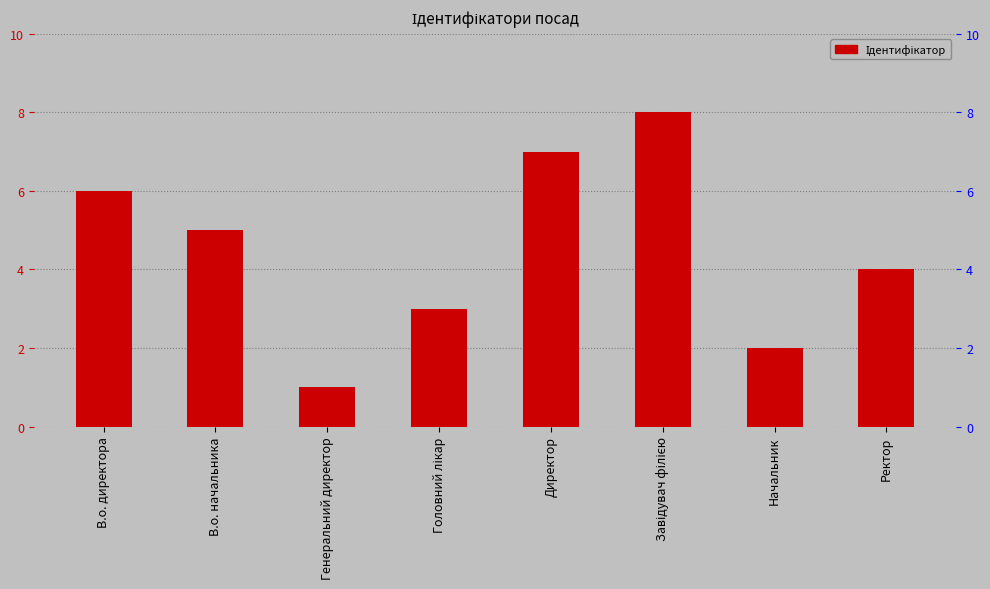

Which has a higher value, В.о. начальника or Генеральний директор?

В.о. начальника